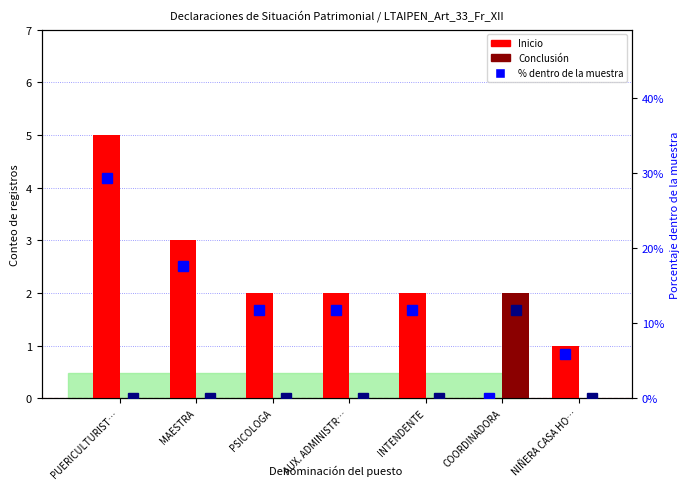

Are the bars horizontal?

No